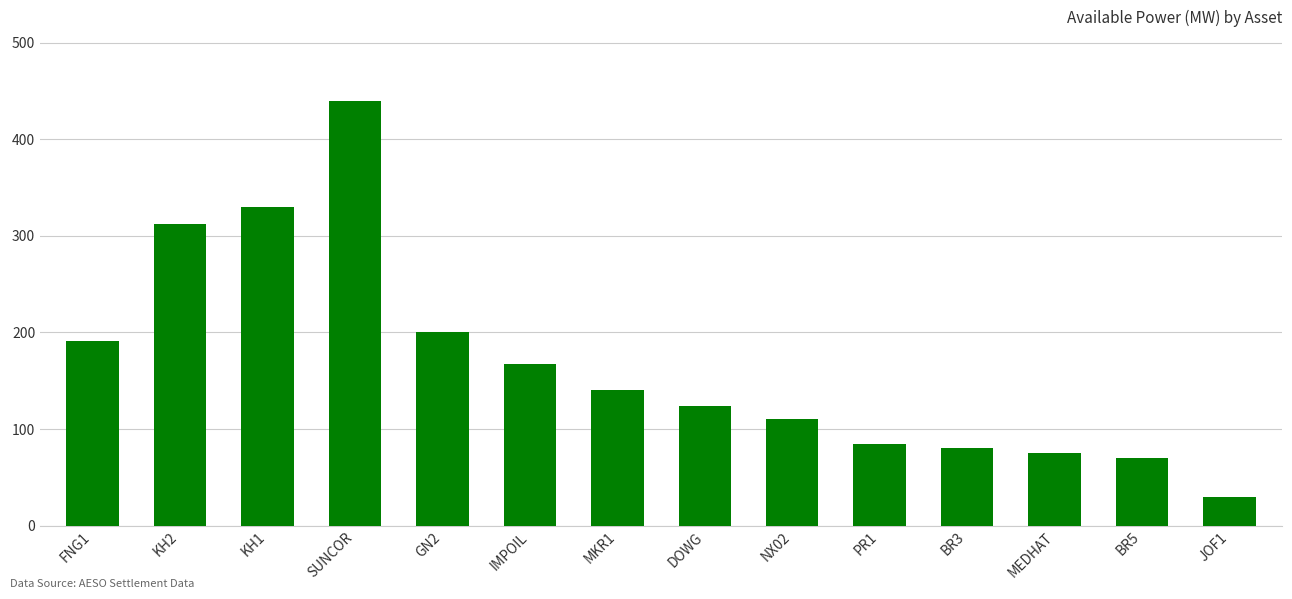

What is the smallest value displayed?

30